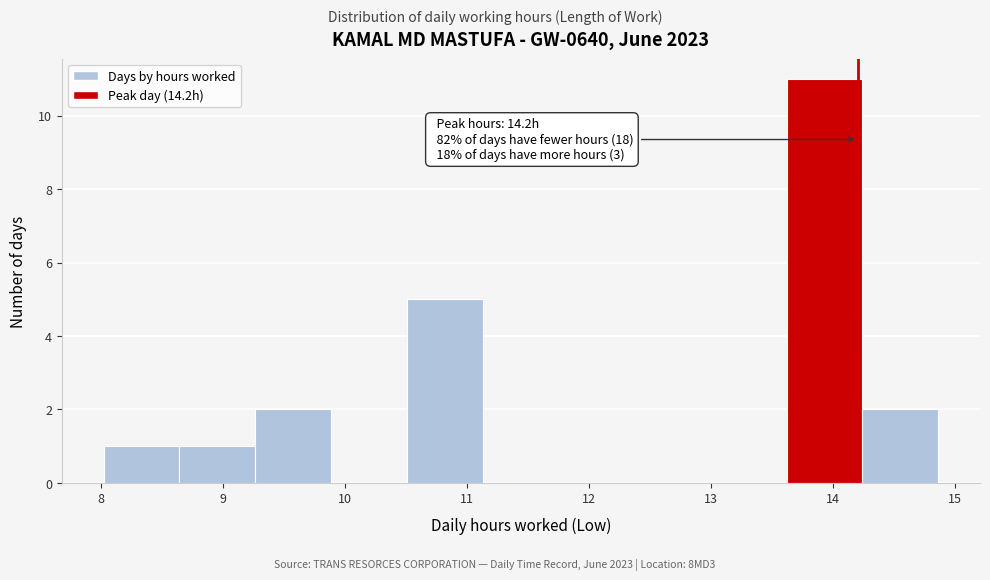

Over which range of the x-axis is the bar tallest?

13.6 to 14.2